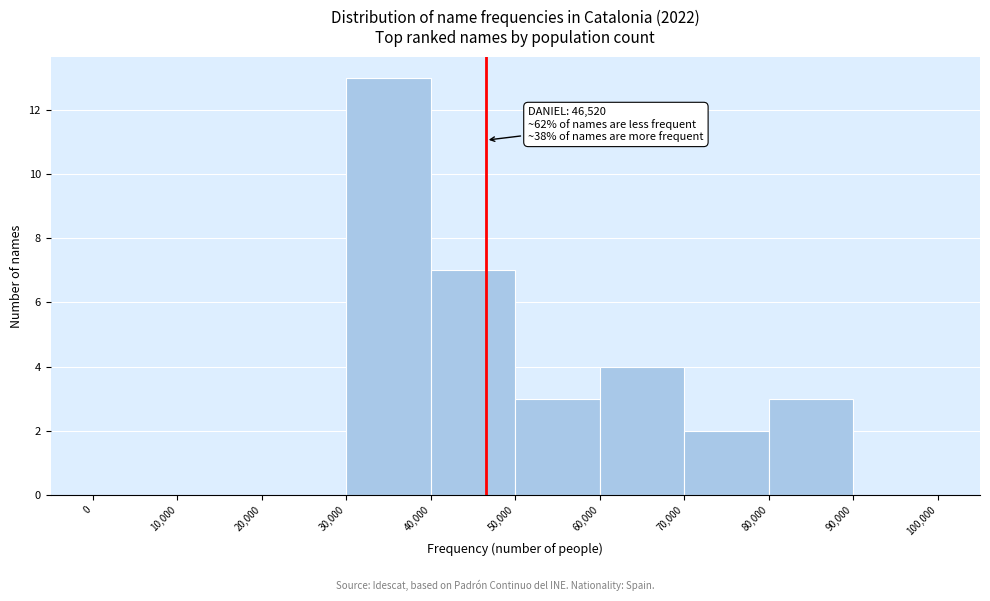

Which range on the x-axis has the tallest bar?

30,000 to 40,000